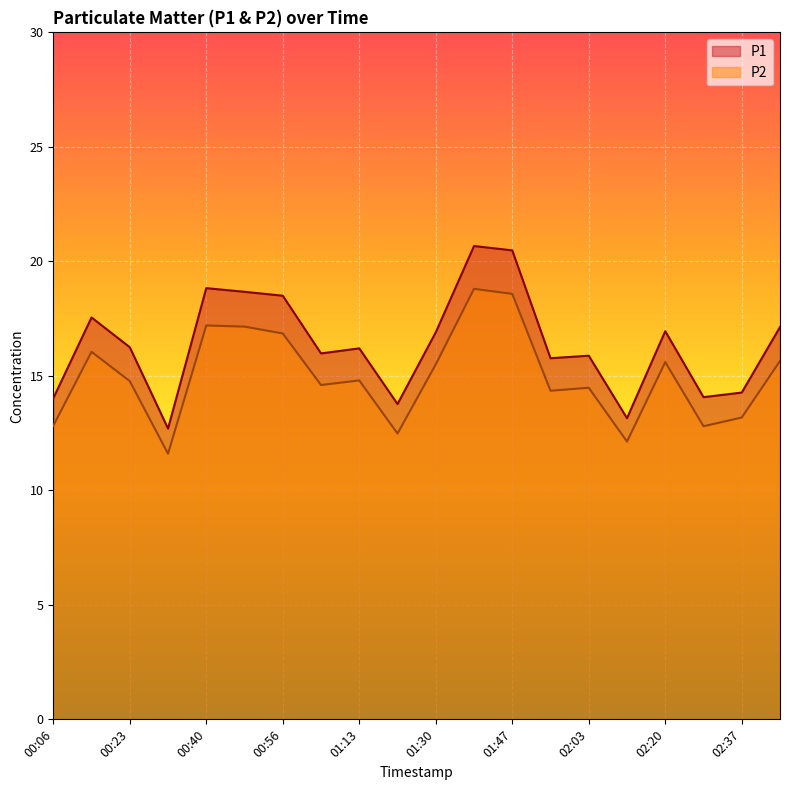

What is the average value of the P2 series?

15.0